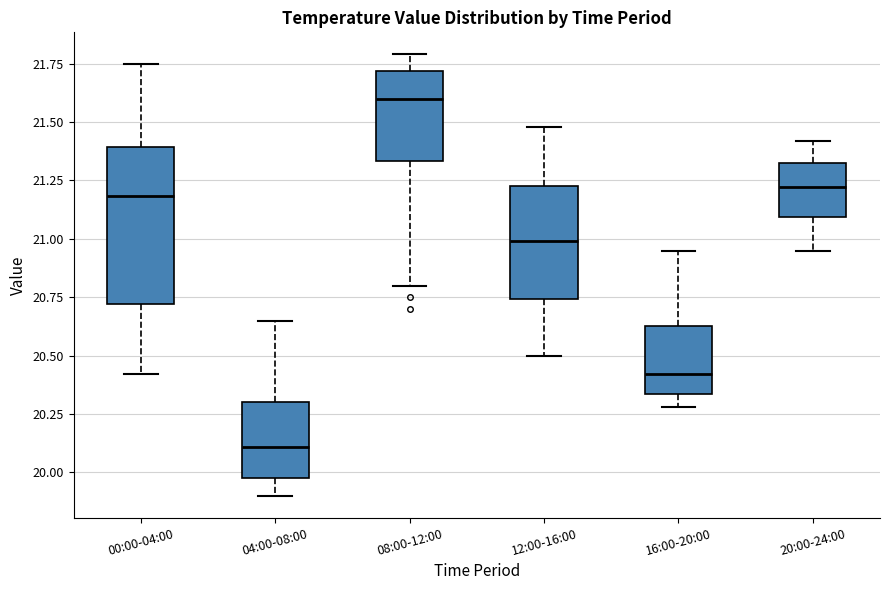

Which box has the lowest median line?

04:00-08:00